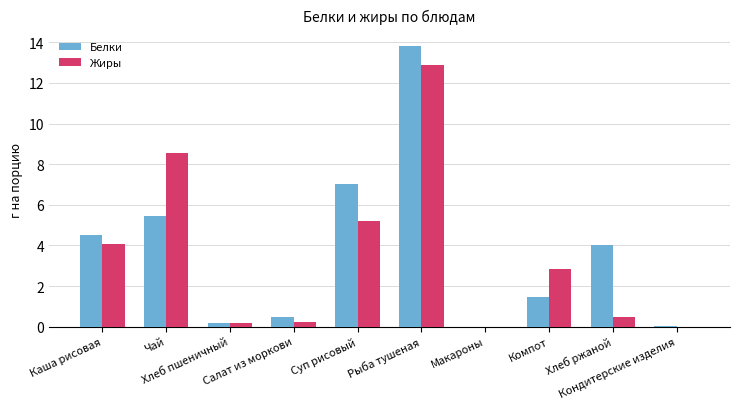

Are the bars horizontal?

No